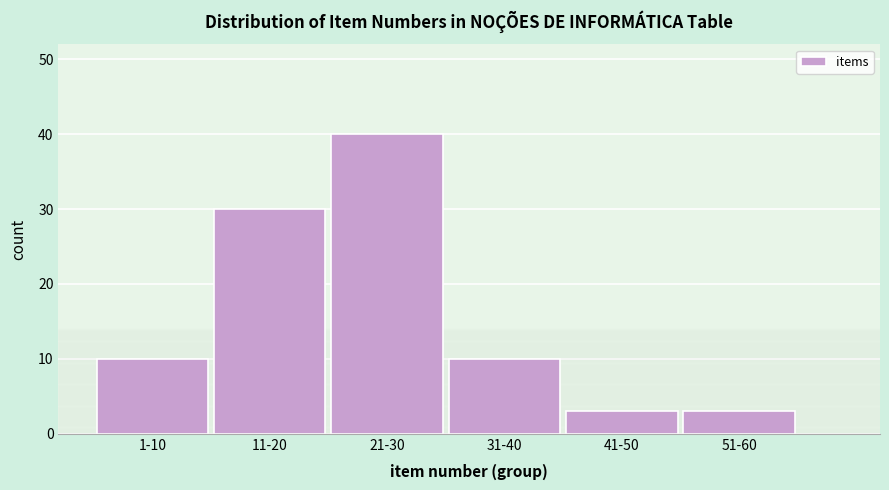

Reading right to left, what are all the values shown in this chart?

3	3	10	40	30	10